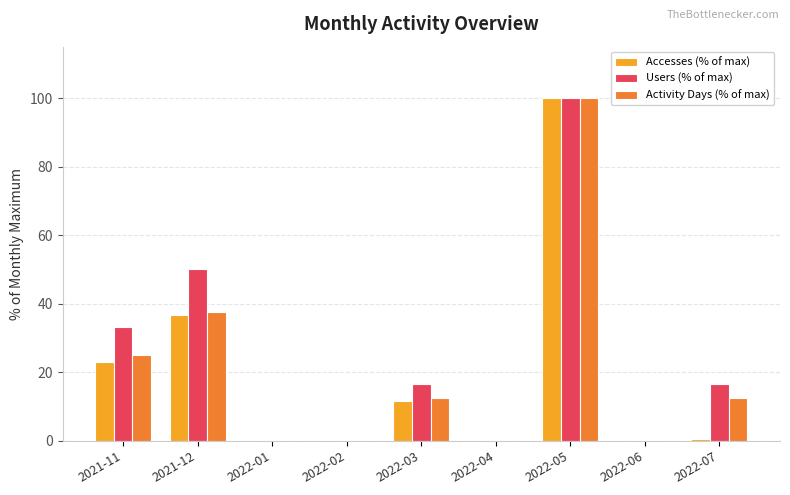

What is the maximum value for Activity Days (% of max)?

100.0